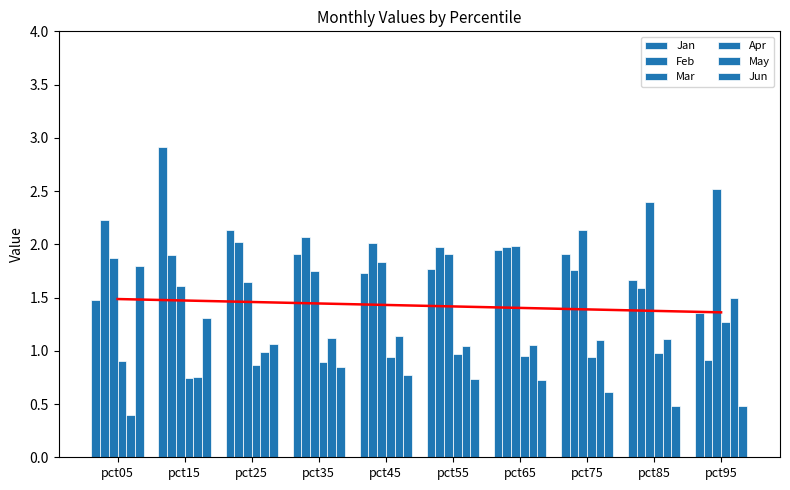

Between pct25 and pct65, which series saw the biggest shift?

Jun